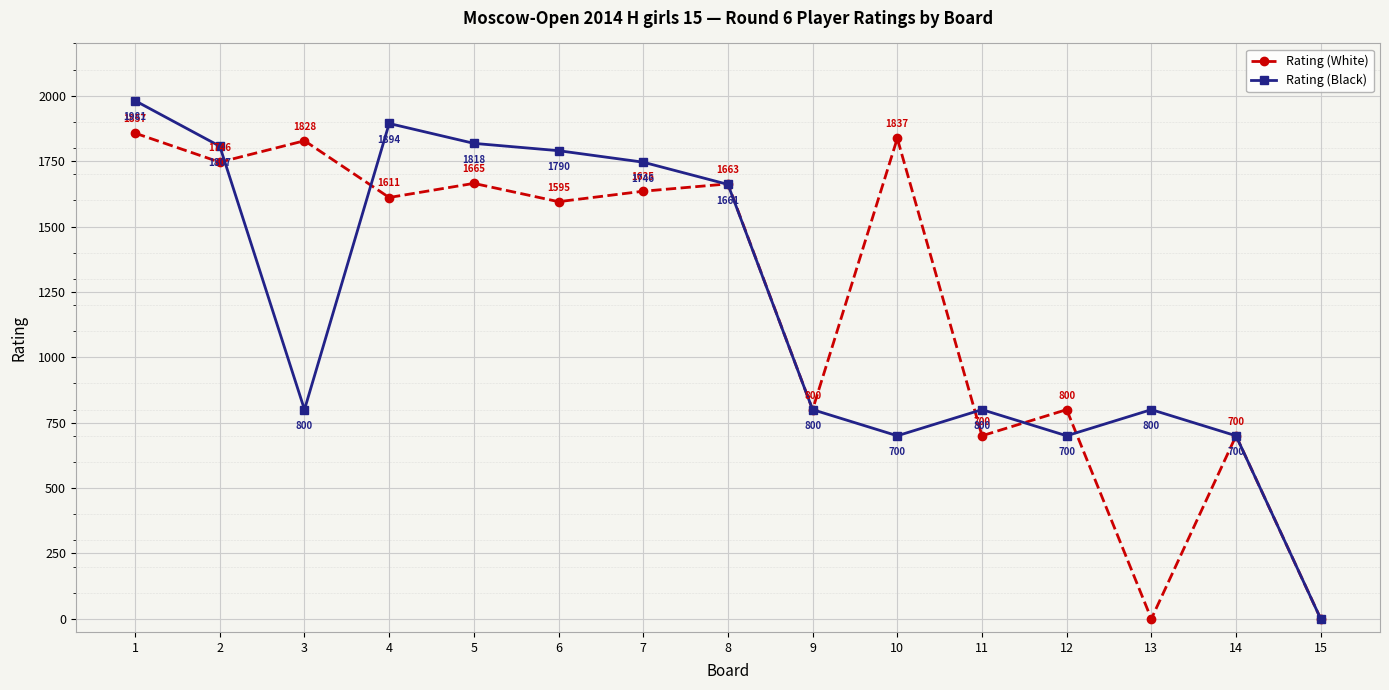

What value does the Rating (White) series have at 9, to the nearest 10?

800